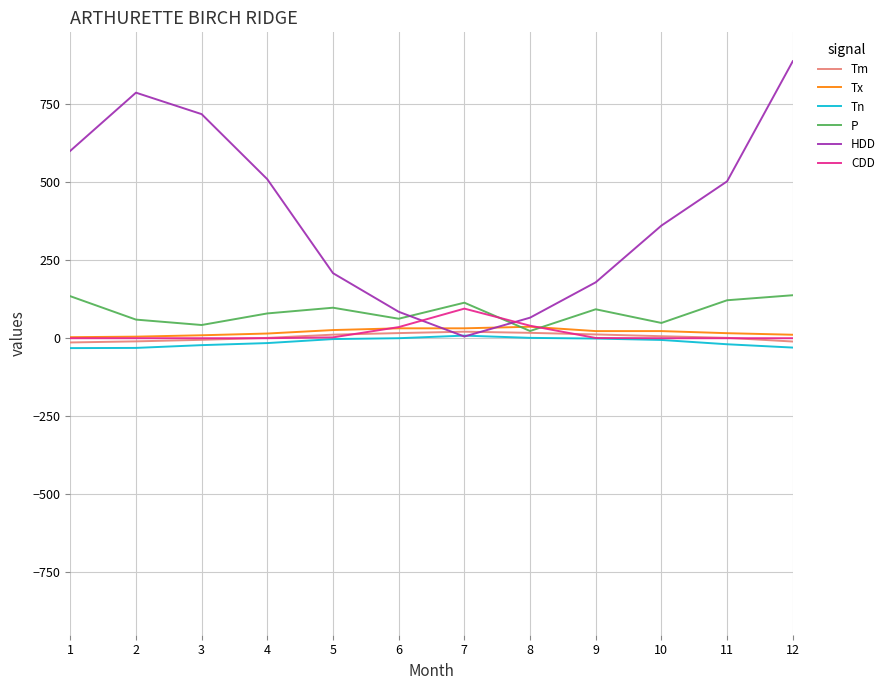

True or false: HDD and P cross at least once.

True